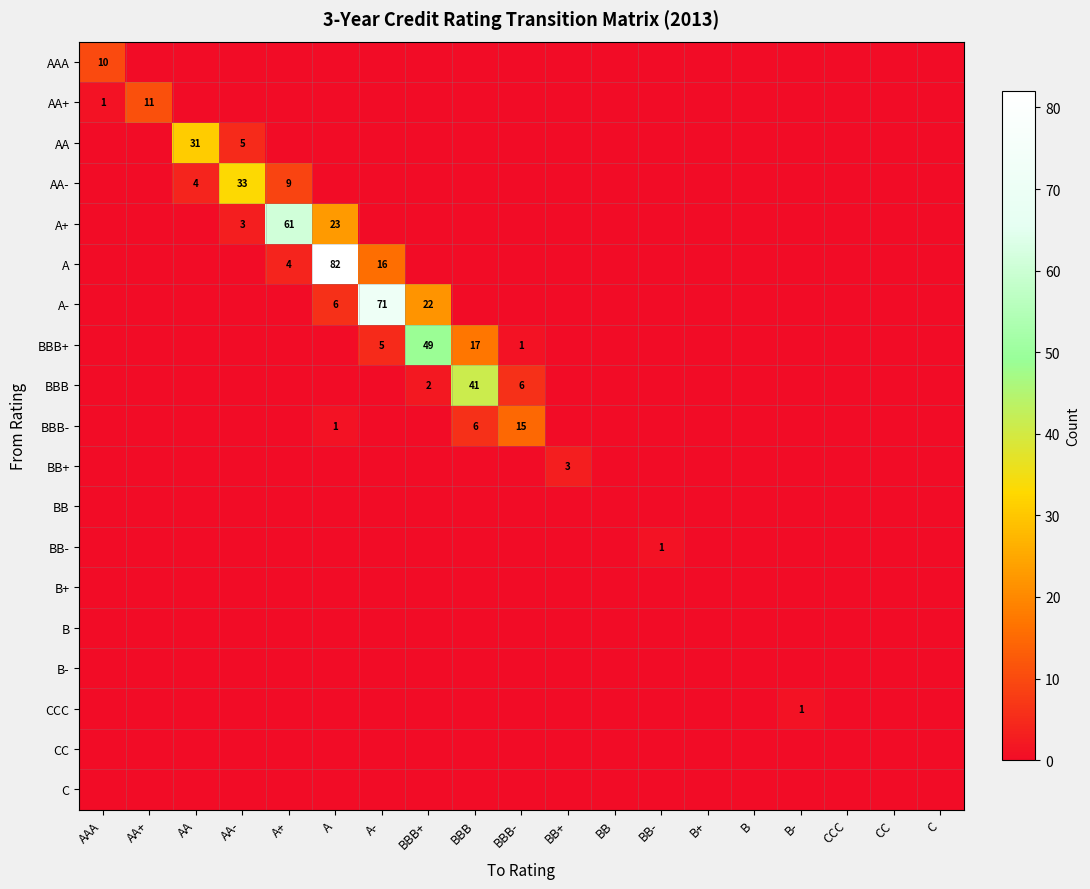

The value of AA at AA- is 5. True or false?

True